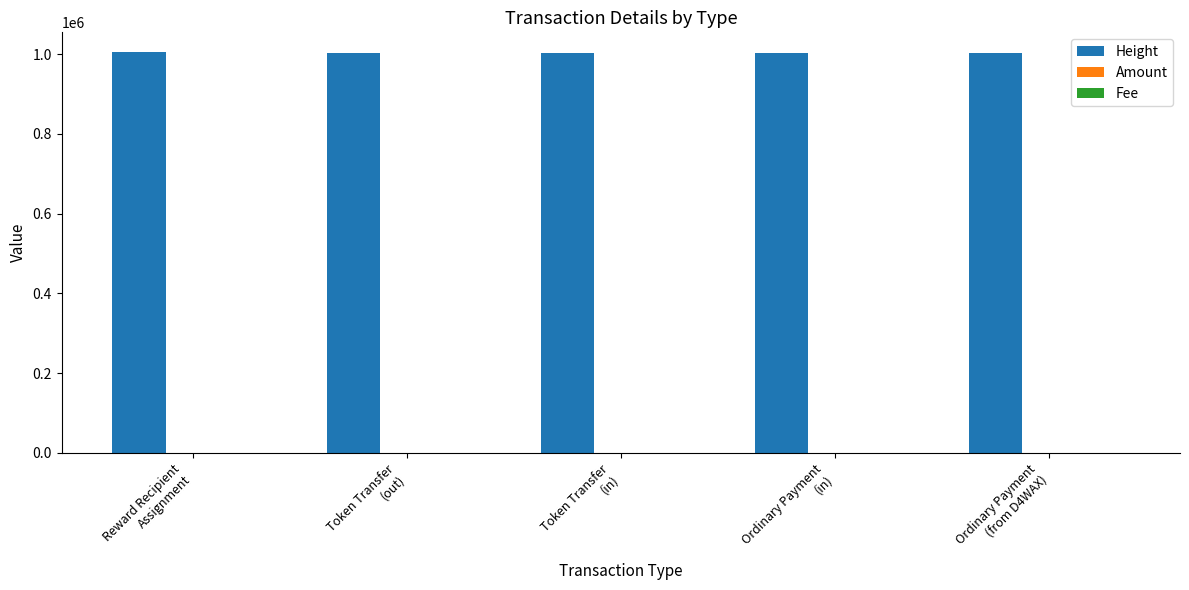

What is the highest value of the Height series?

1004648.0